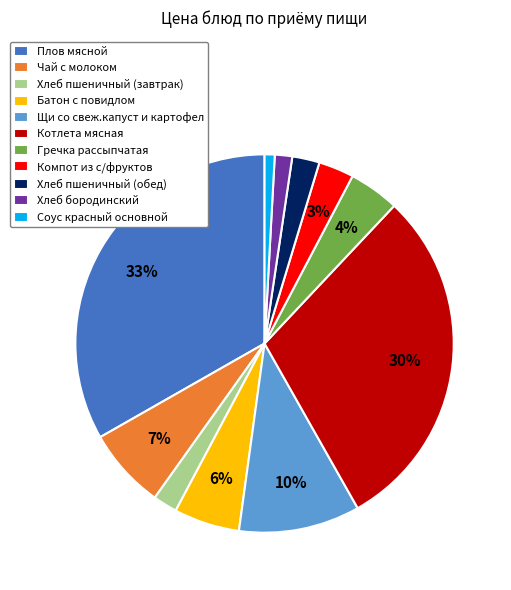

How many slices are in this pie chart?

11